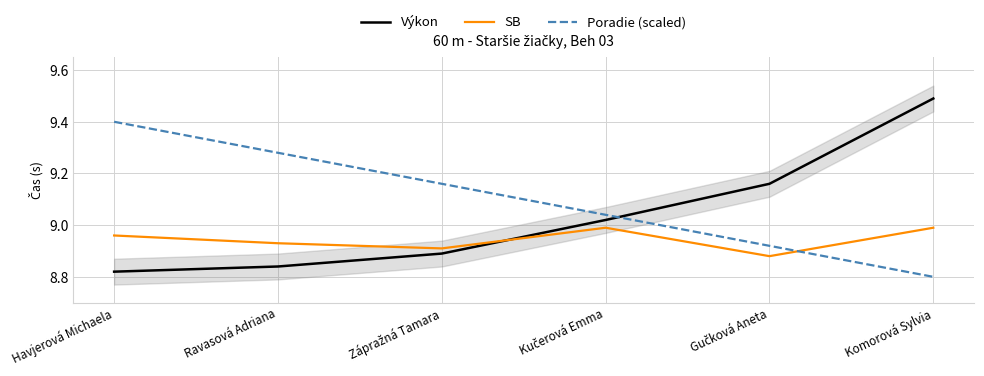

How many lines are shown in the chart?

3